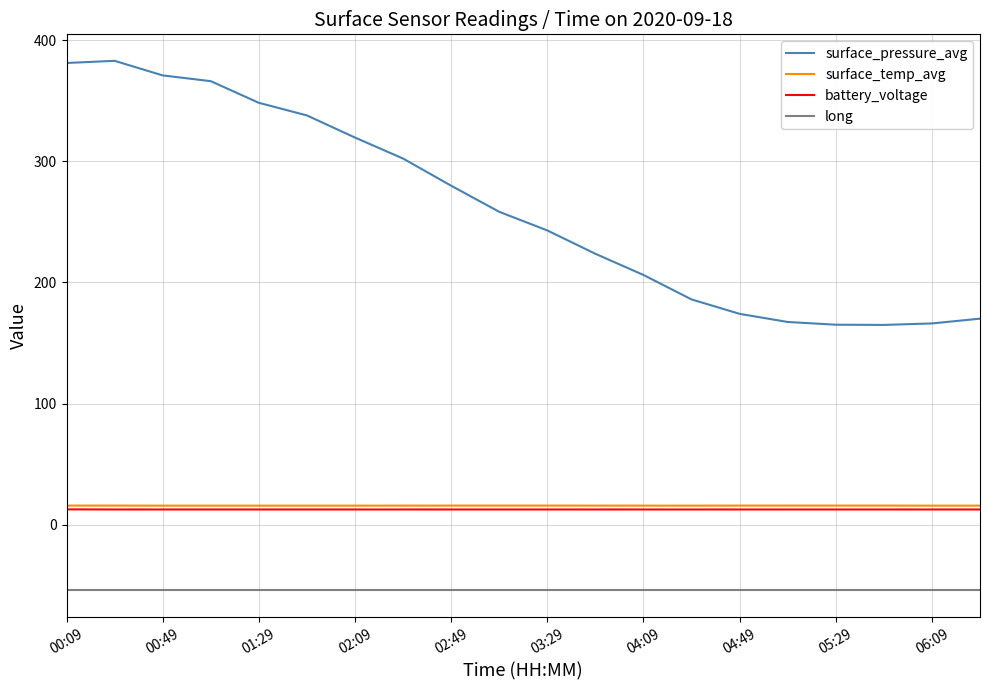

Which series has the largest total across all categories?

surface_pressure_avg